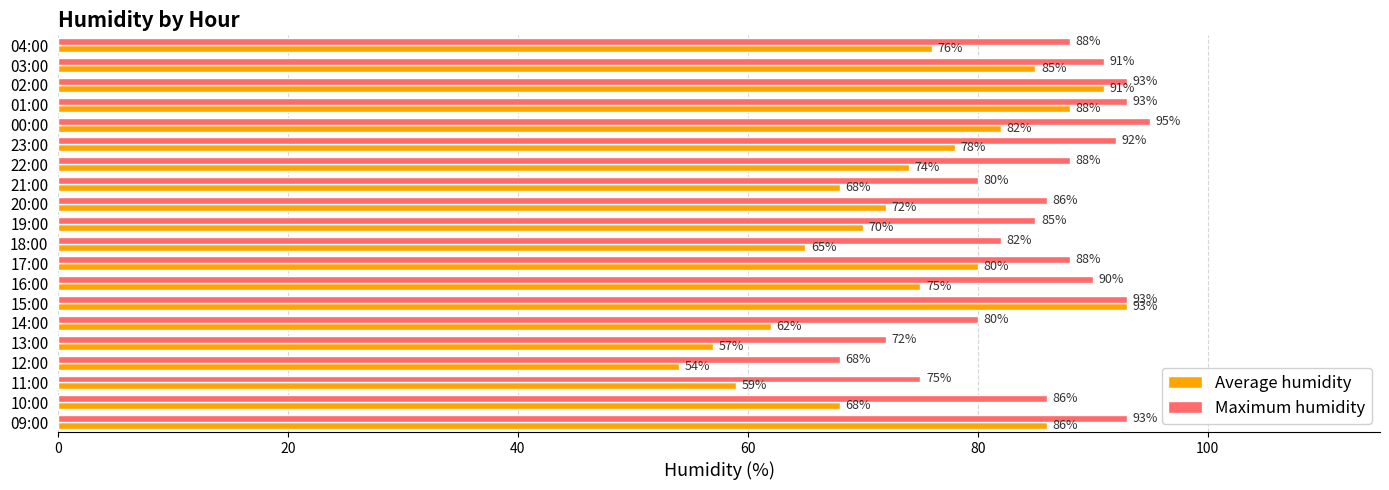

What is the difference between the maximum and minimum values in the Average humidity series?

39